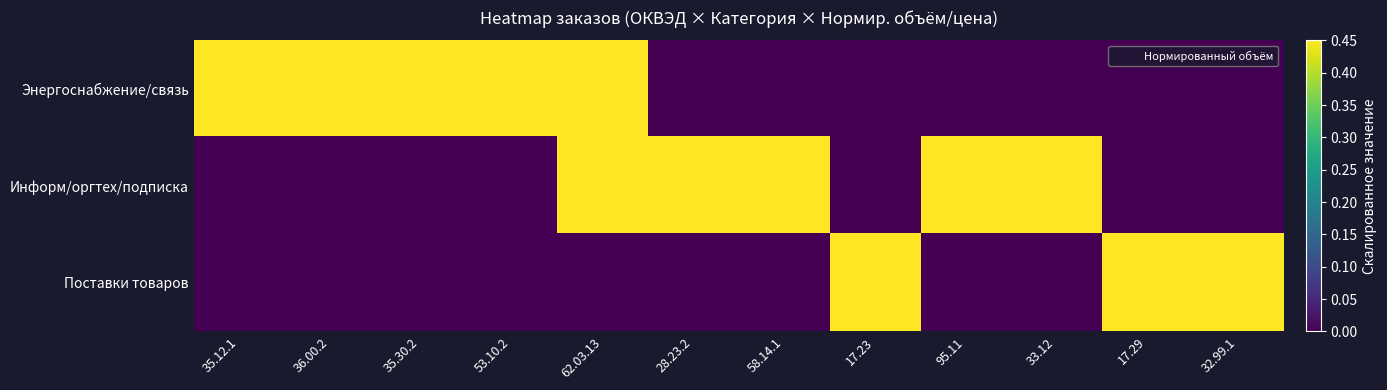

Reading right to left, extract all data points from this chart.

Энергоснабжение/связь: 32.99.1=0.0	17.29=0.0	33.12=0.0	95.11=0.0	17.23=0.0	58.14.1=0.0	28.23.2=0.0	62.03.13=0.7	53.10.2=1.0	35.30.2=1.0	36.00.2=1.0	35.12.1=1.0
Информ/оргтех/подписка: 32.99.1=0.0	17.29=0.0	33.12=1.0	95.11=1.0	17.23=0.0	58.14.1=1.0	28.23.2=1.0	62.03.13=1.0	53.10.2=0.0	35.30.2=0.0	36.00.2=0.0	35.12.1=0.0
Поставки товаров: 32.99.1=1.0	17.29=1.0	33.12=0.0	95.11=0.0	17.23=1.0	58.14.1=0.0	28.23.2=0.0	62.03.13=0.0	53.10.2=0.0	35.30.2=0.0	36.00.2=0.0	35.12.1=0.0